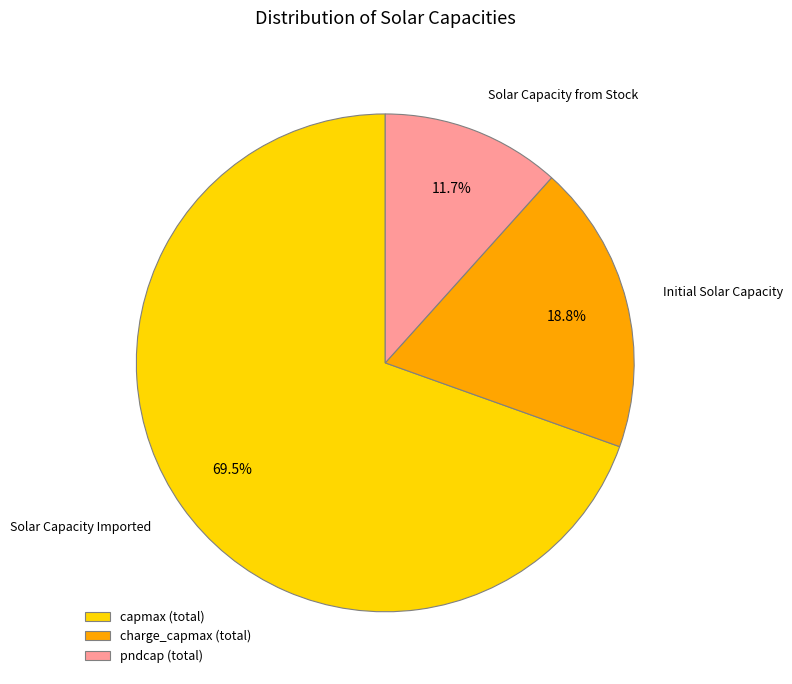

Which category accounts for the majority?

capmax (total)